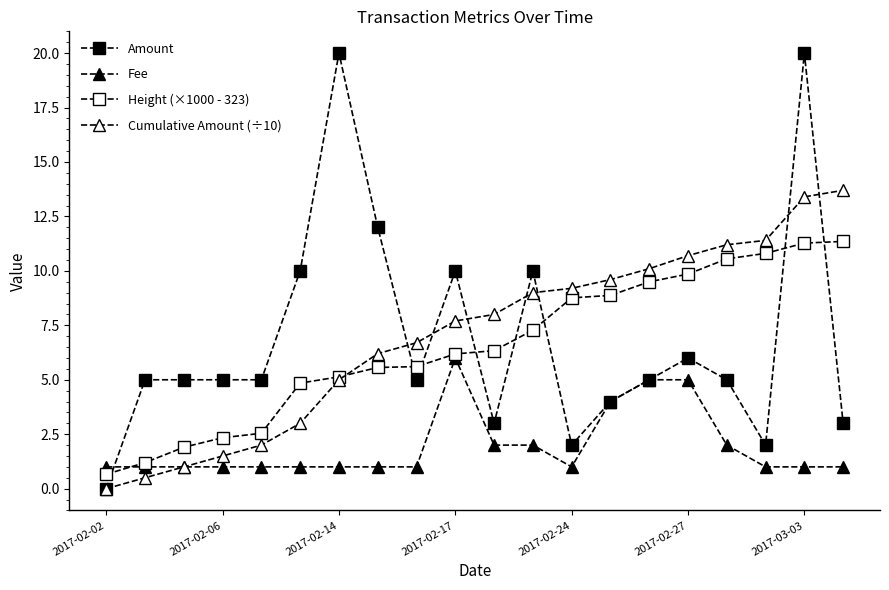

At how many categories does at least one series exceed 13?

3